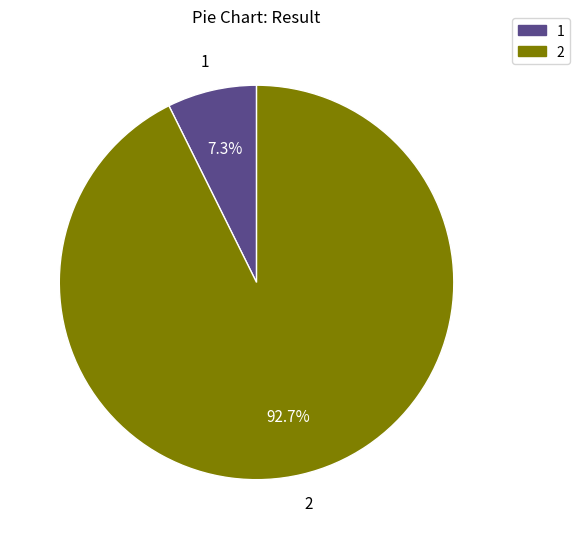

What is the total percentage of 2 and 1?

100.0%